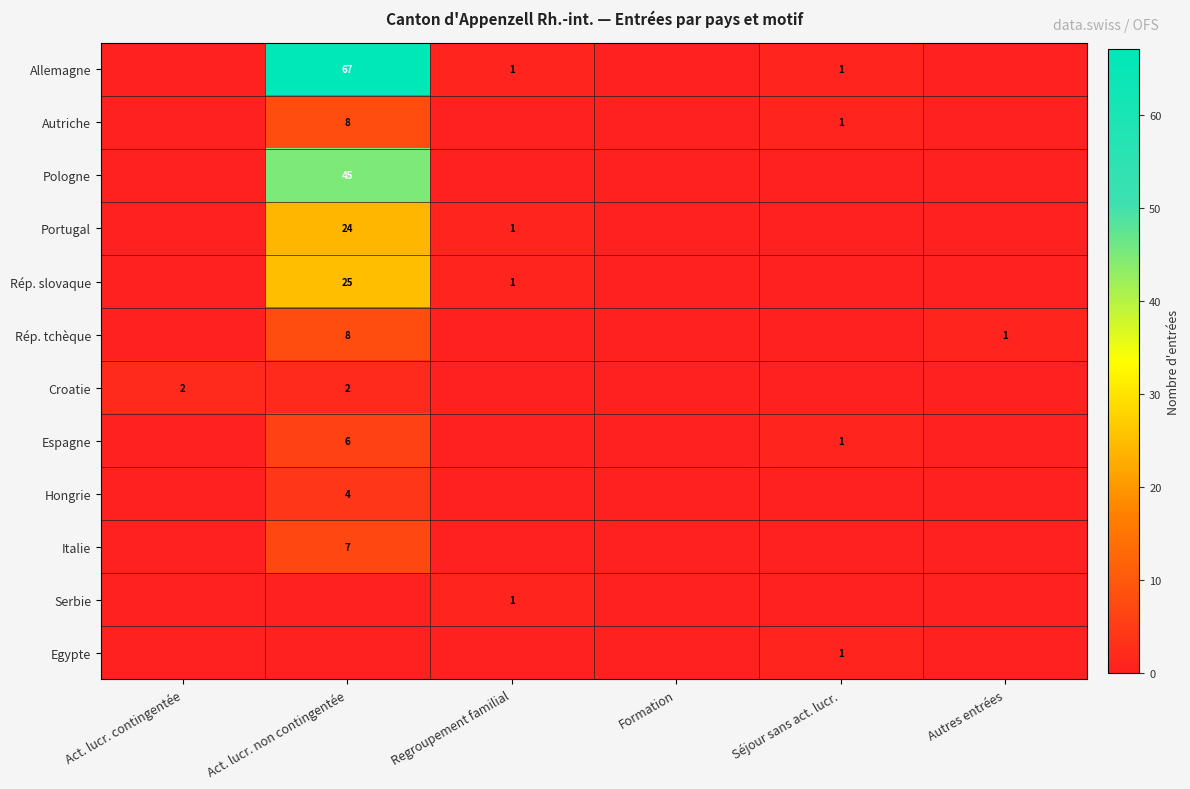

Which category has the highest value in the Egypte series?

Séjour sans act. lucr.